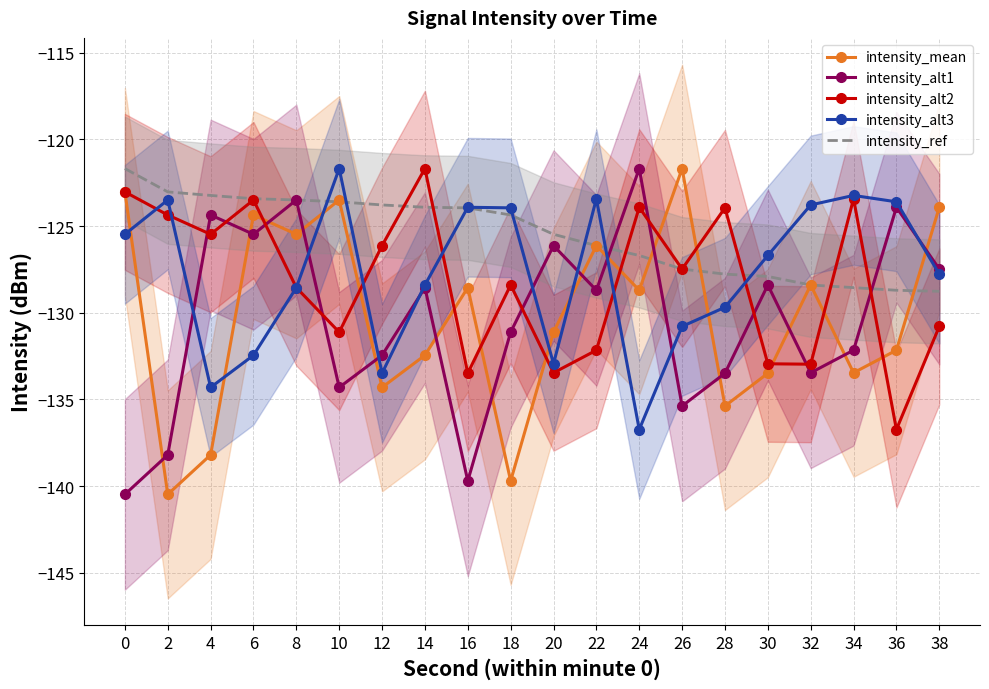

Is the value of intensity_mean at 30 greater than the value of intensity_alt3 at 20?

No